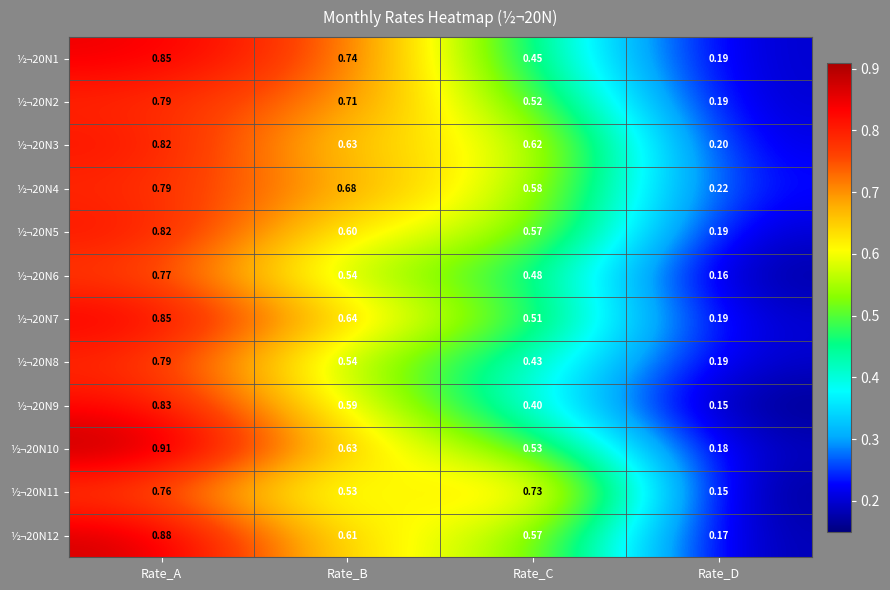

At which category is the sum across all series the highest?

Rate_A